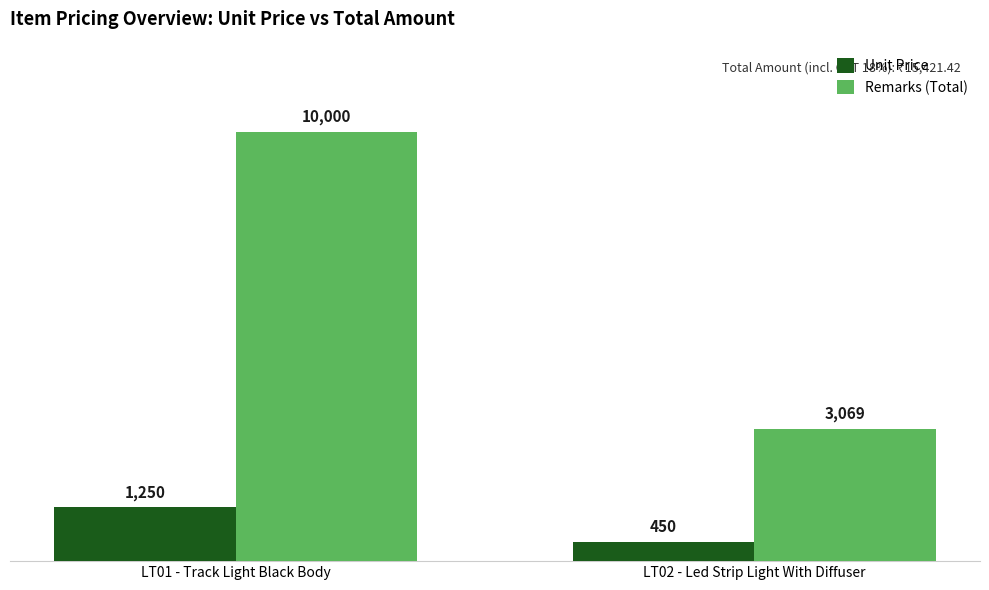

What is the label of the 2nd bar from the right?

LT01 - Track Light Black Body